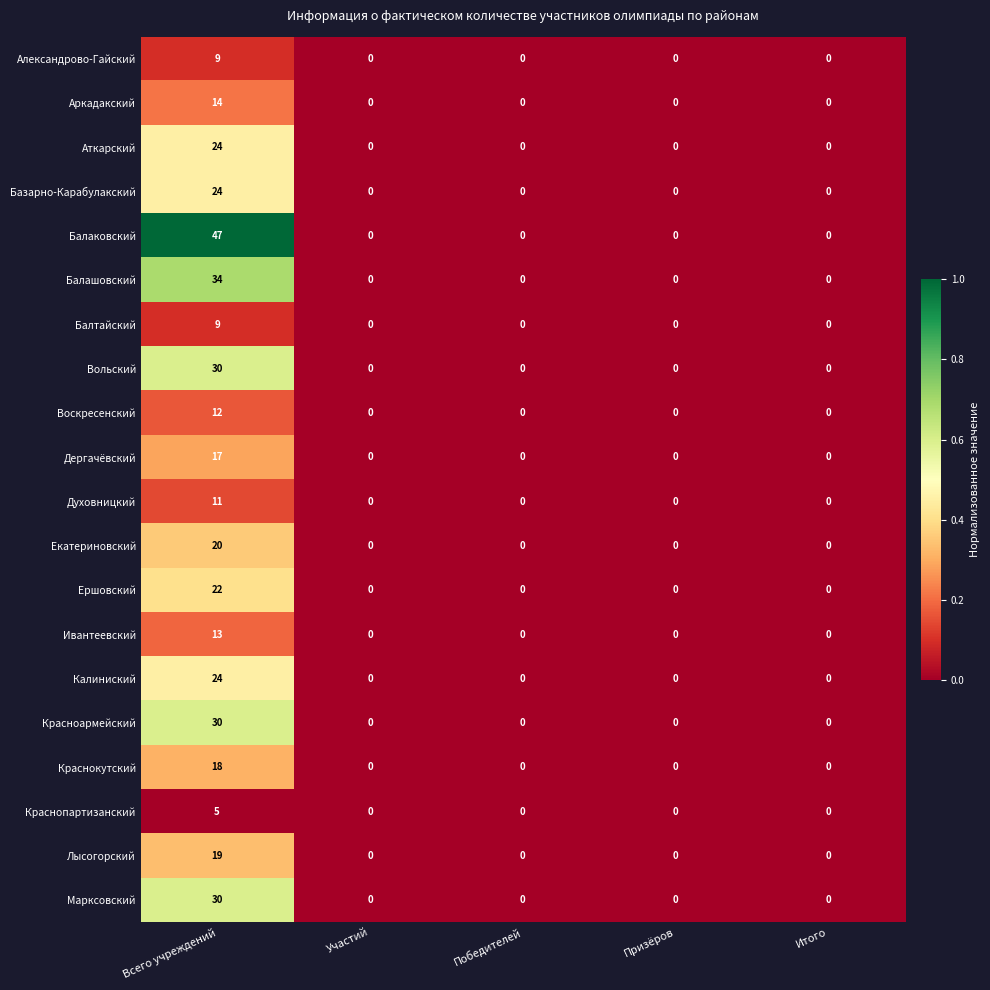

Which series has the widest spread of values?

Балаковский